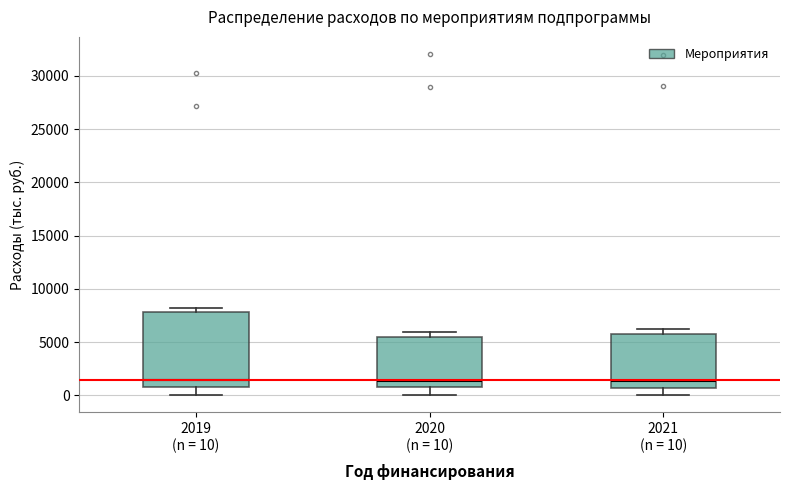

Reading left to right, read every box against the y-axis: the position of its median line, the range the box covers, and the ends of its whiskers. The values are not printed on the chart, so give them approximately, as read against the axis.

2019 (n = 10): median 1500, box 1000 to 8000, whiskers 0 to 8000 (just above the box's upper edge)
2020 (n = 10): median 1500, box 500 to 5500, whiskers 0 to 6000
2021 (n = 10): median 1500, box 500 to 6000, whiskers 0 to 6000 (just above the box's upper edge)